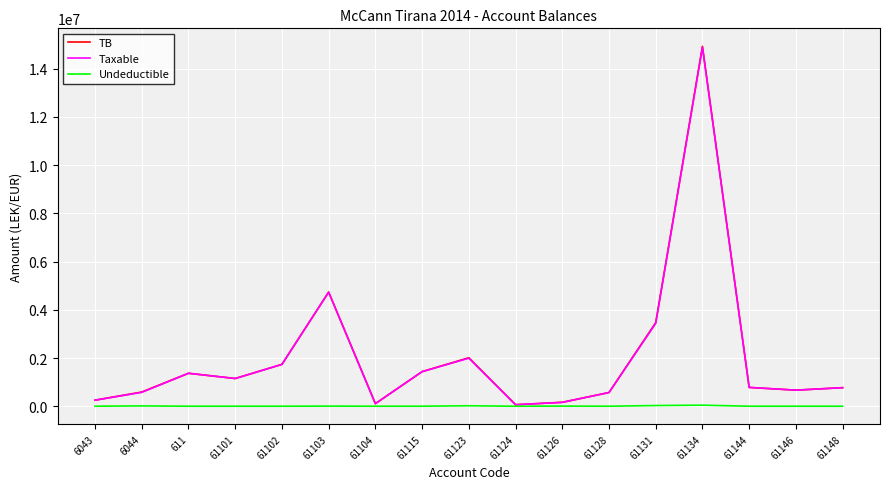

Which series has the widest spread of values?

TB